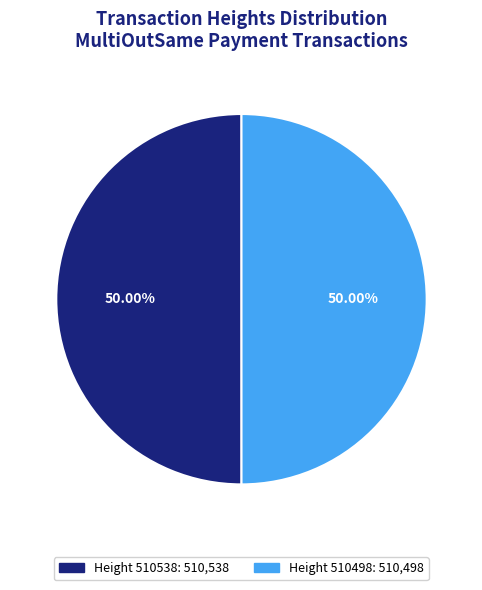

Count the number of slices in the pie.

2